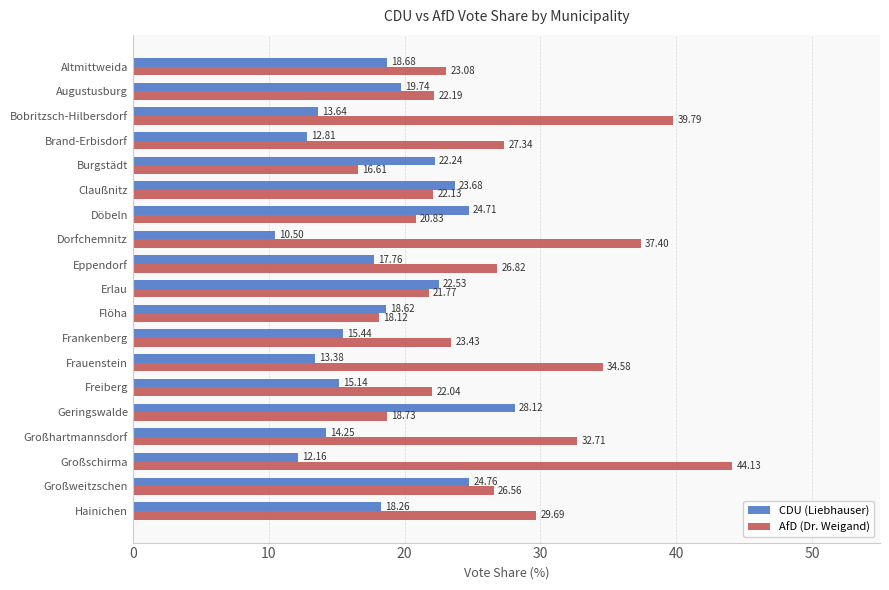

What is the minimum value for AfD (Dr. Weigand)?

16.6